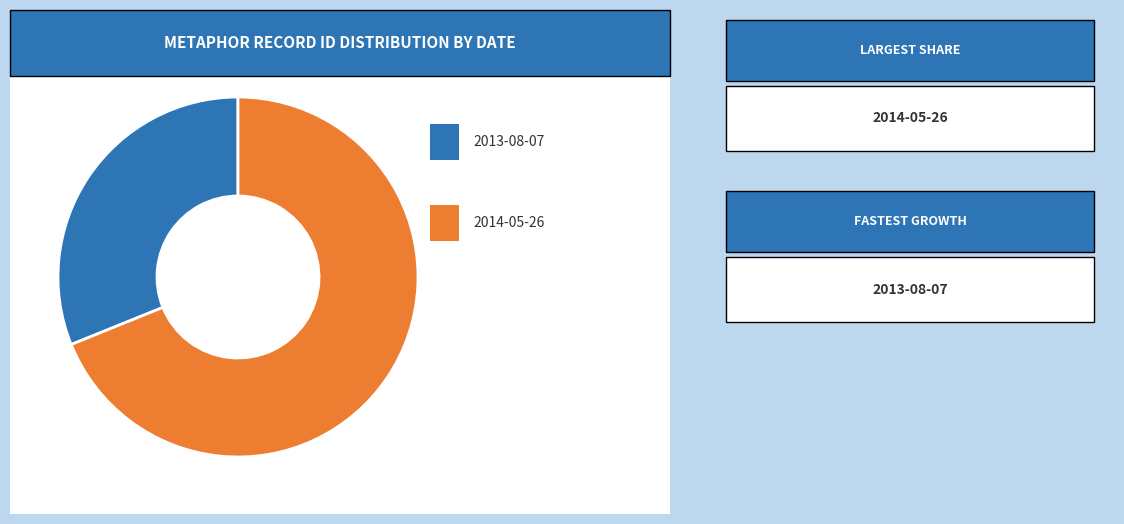

Is there any slice that represents more than half of the pie?

Yes